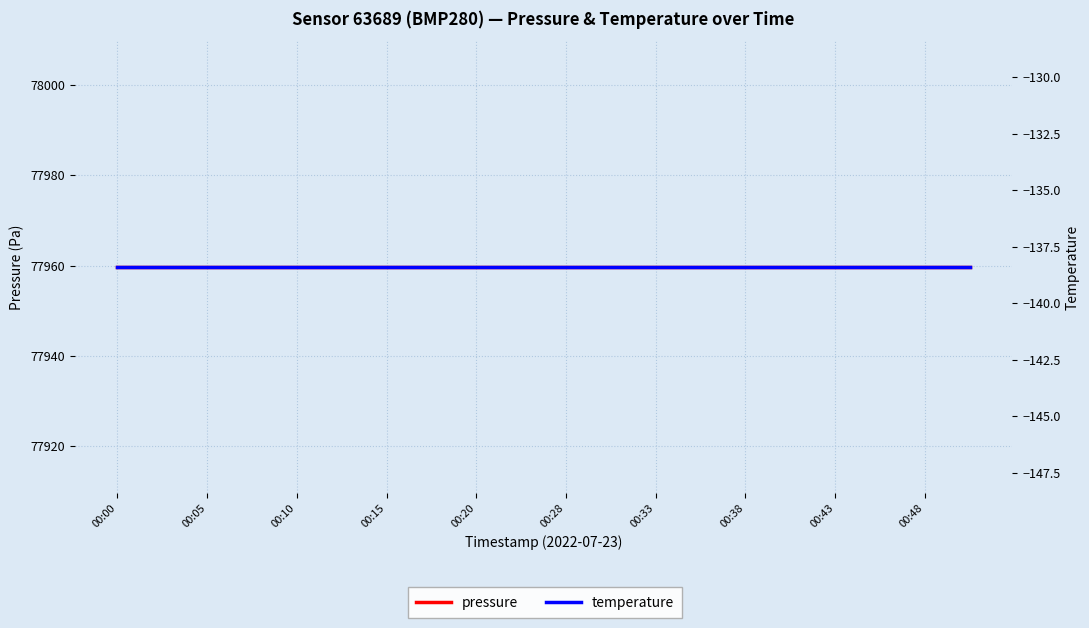

Count the number of data series in this chart.

2